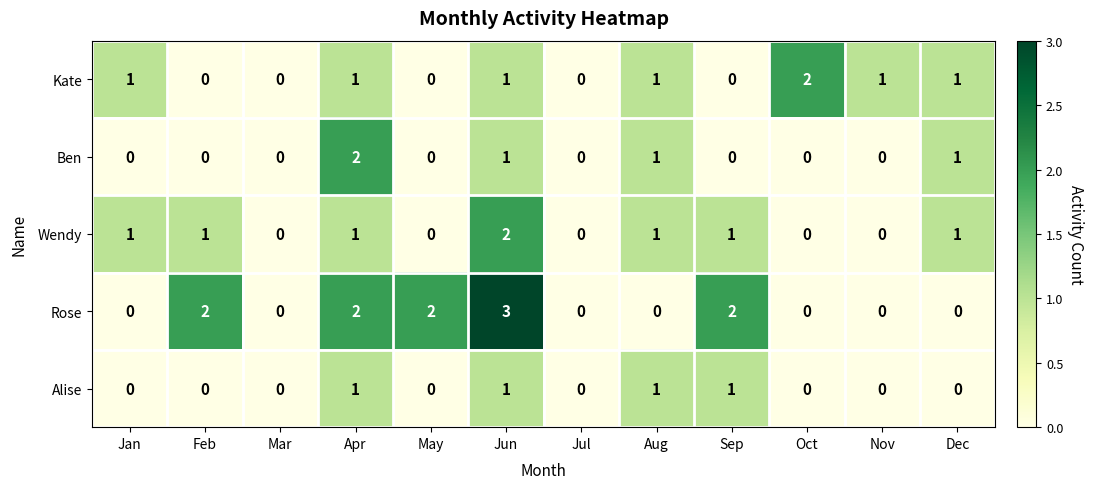

Count the Wendy values in the range 0 to 1.

11